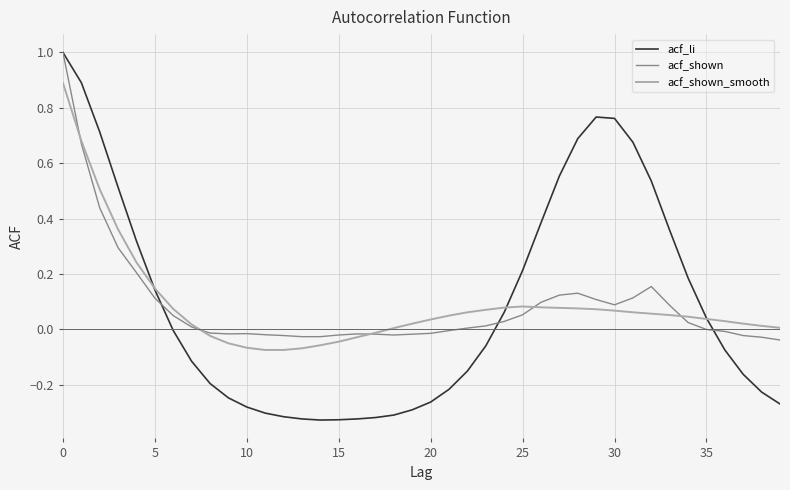

What is the maximum value shown in the chart?

1.0